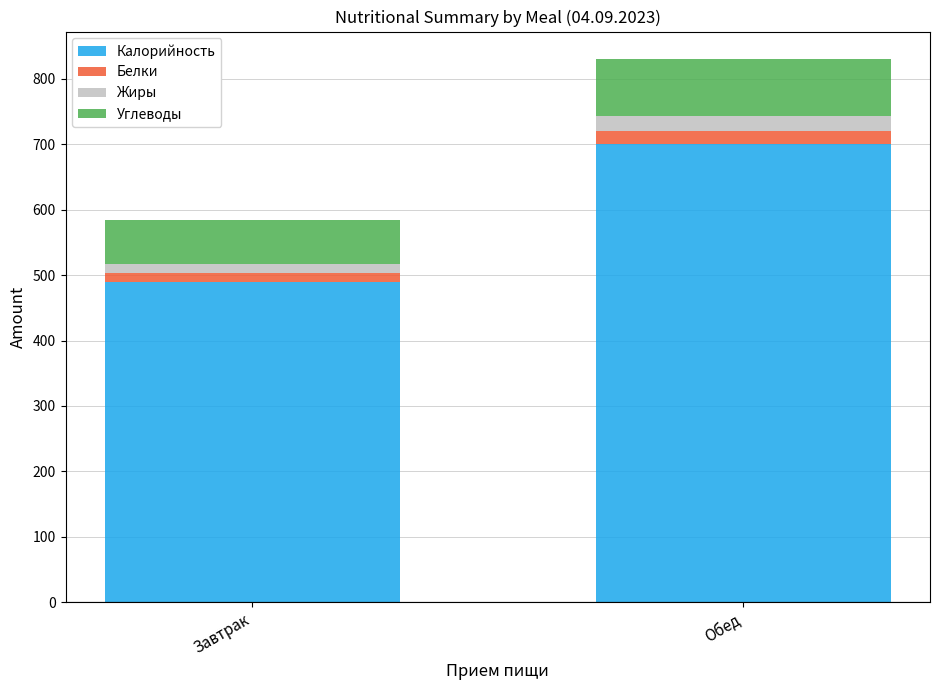

Is it true that Калорийность equals 489.8 at Завтрак?

True